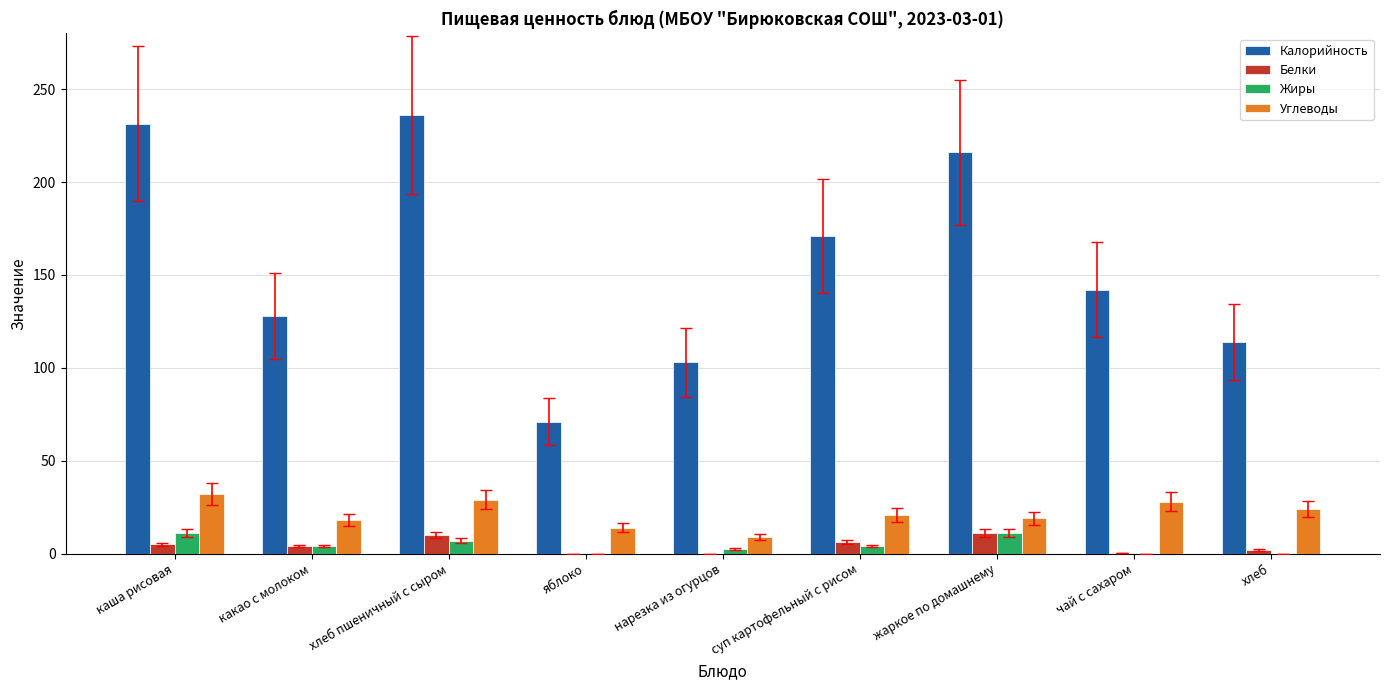

At which label is Калорийность closest to 153?

чай с сахаром